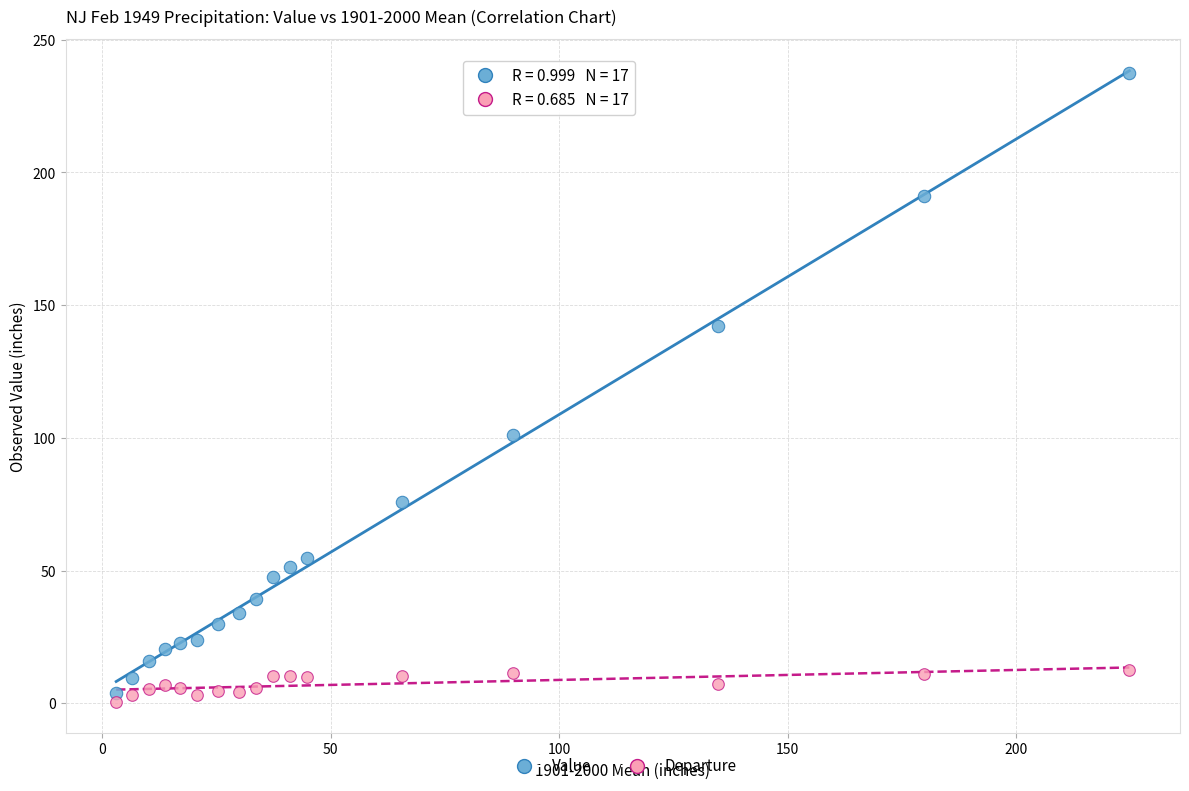

What is the X range (max minus min) for the scatter plot?

221.7